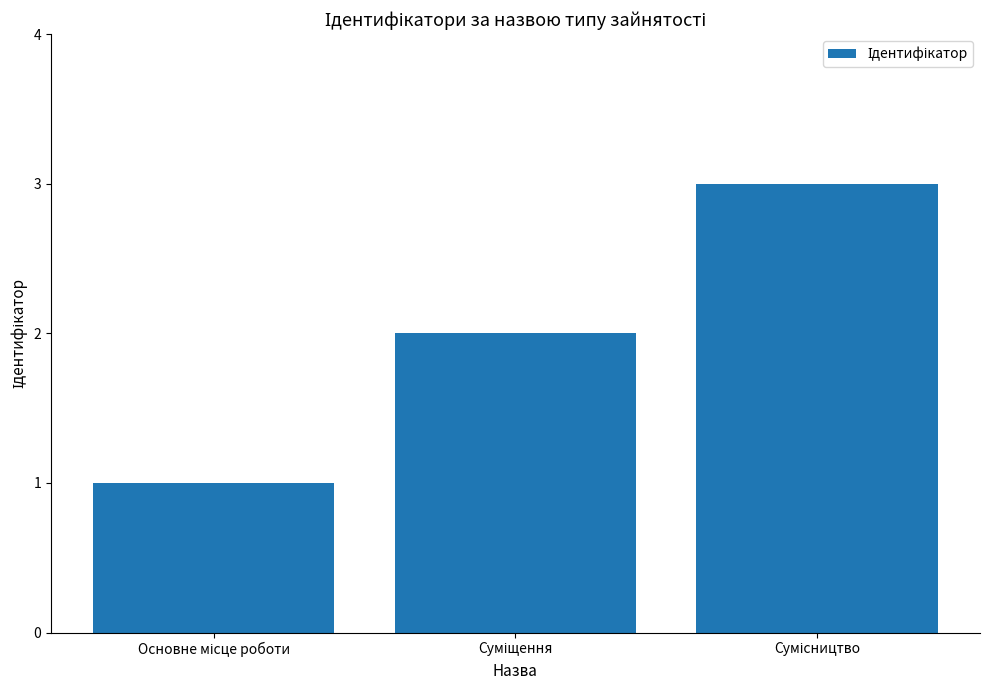

What is the sum of all values?

6